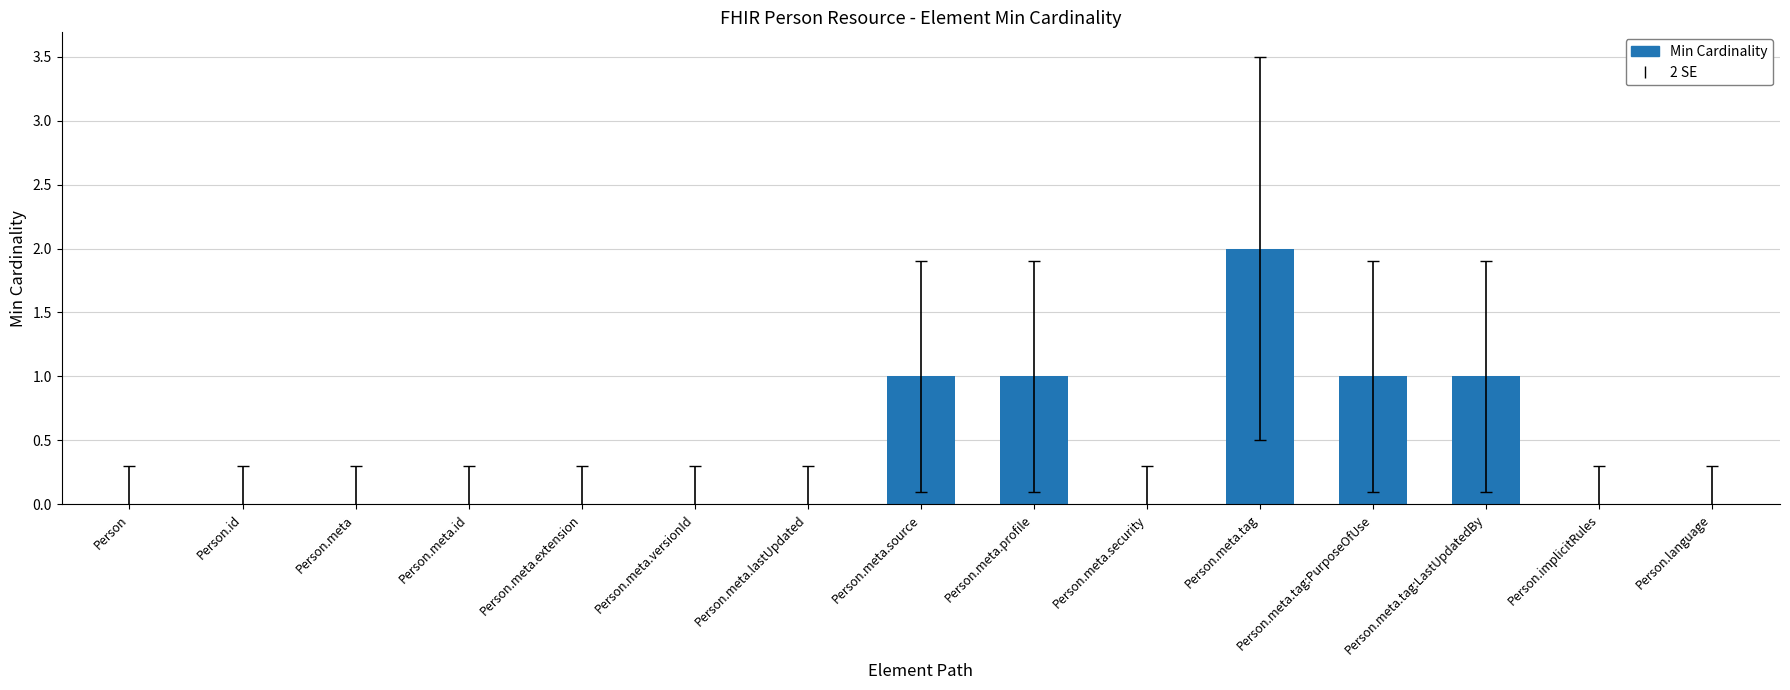

The value at Person.meta.security is -1. True or false?

False